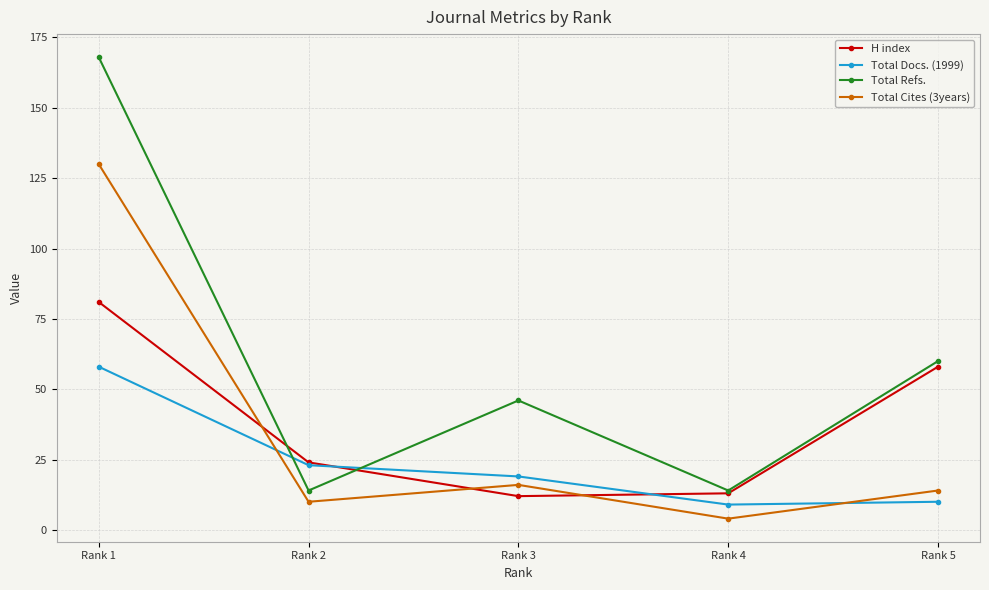

What is the total value across all series at Rank 4?

40